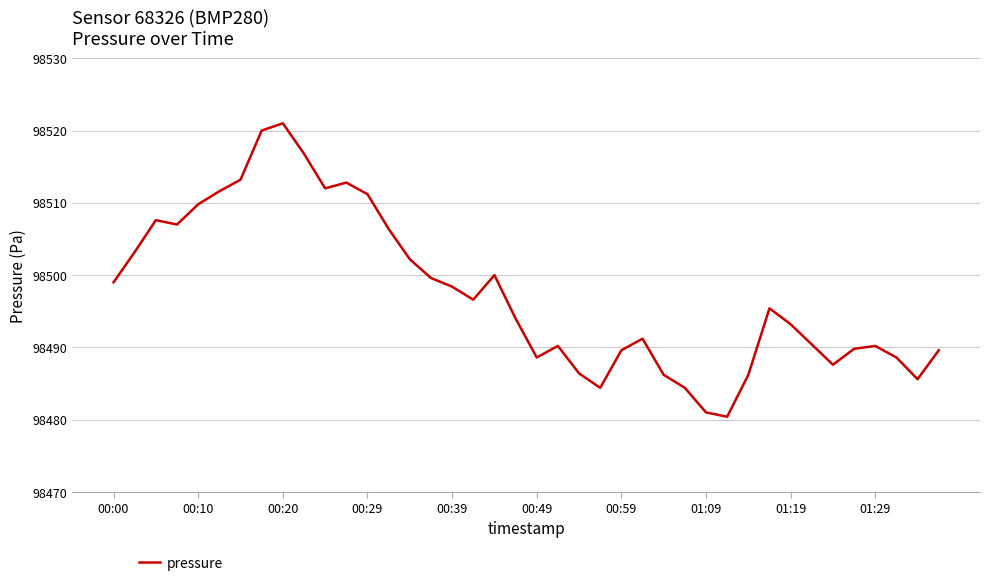

What is the minimum value shown in the chart?

98480.4